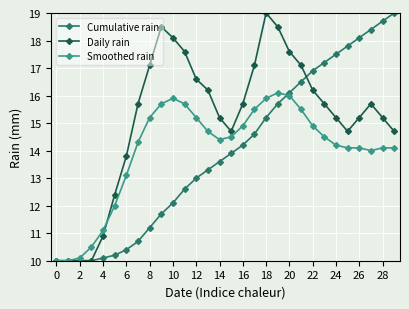

What is the value of the Smoothed rain point at the 7th from the left?

13.1